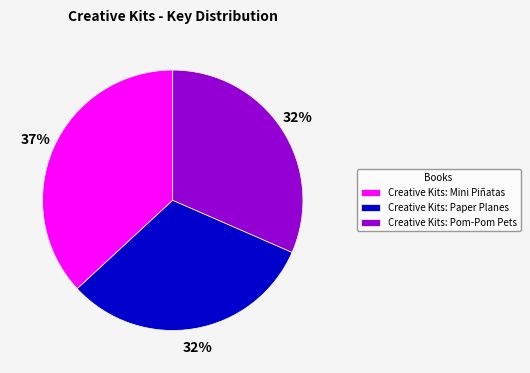

Approximately how many times larger is the value at Creative Kits: Paper Planes compared to Creative Kits: Pom-Pom Pets?

1.0